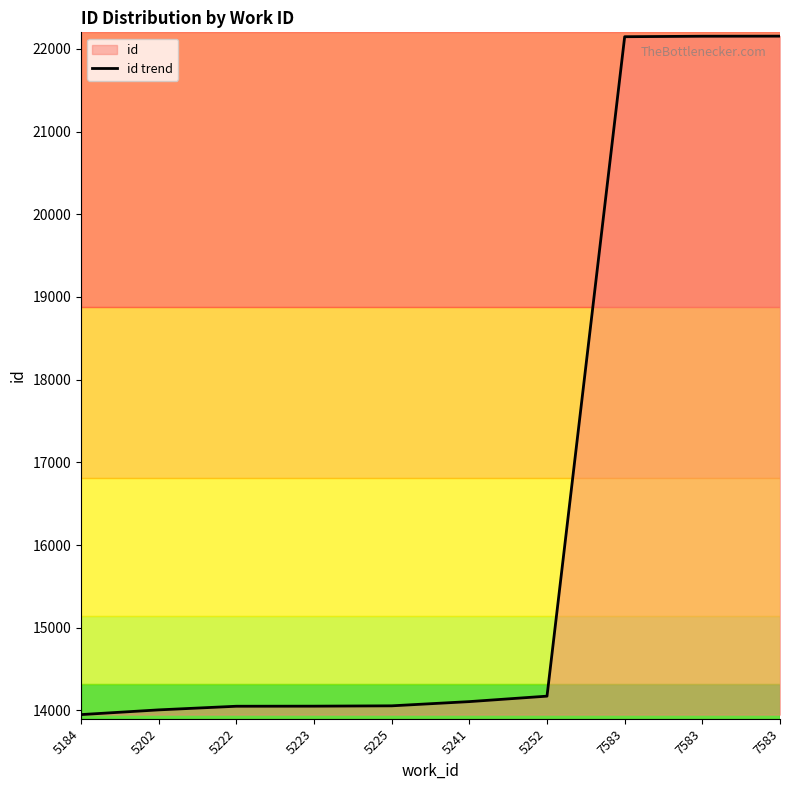

Where does the data first go above 14107?

5252